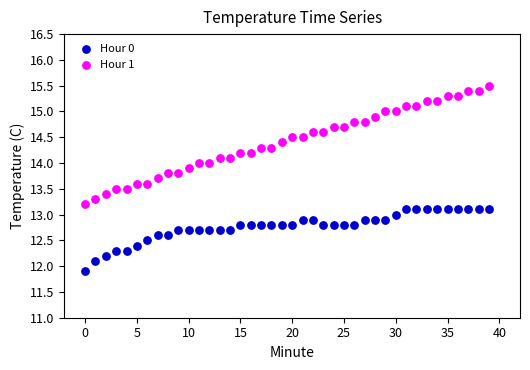

Which series has the widest spread of Y values?

Hour 1